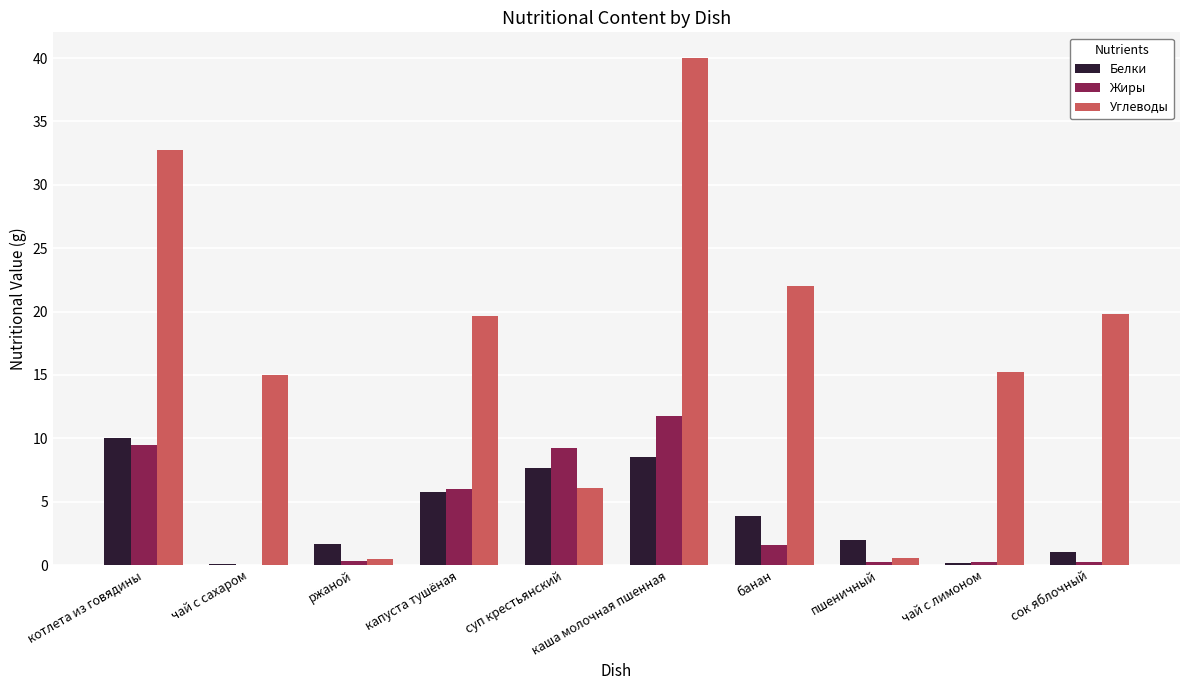

Where does the Белки series first go above 3?

котлета из говядины